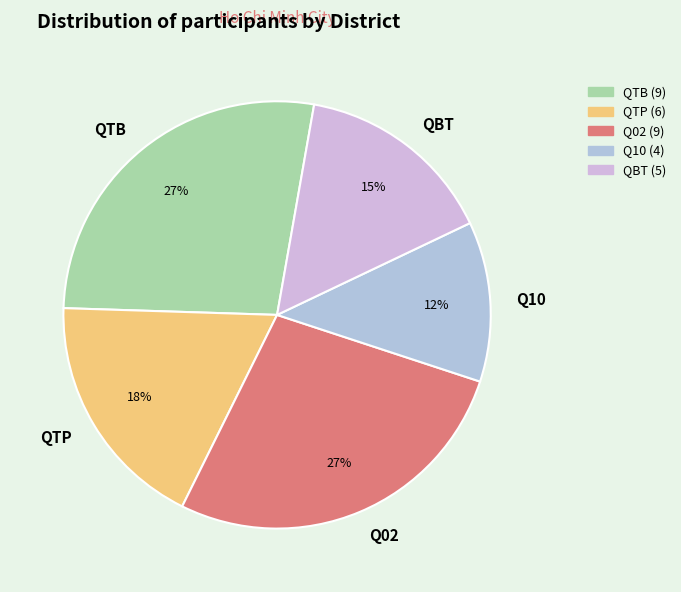

Does Q02 account for over 50% of the chart?

No